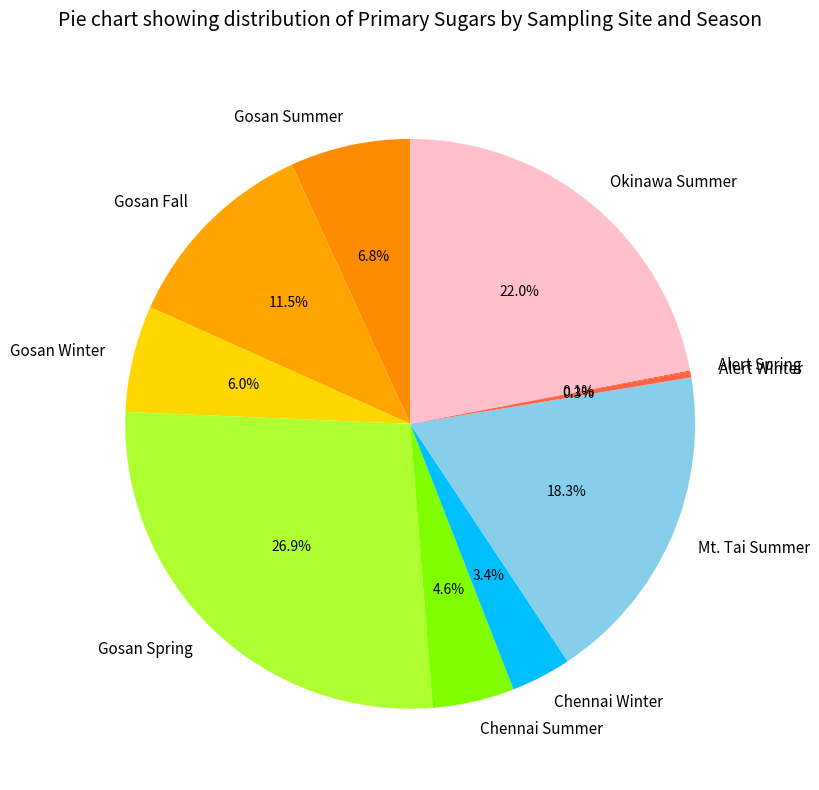

Does any single category account for the majority?

No